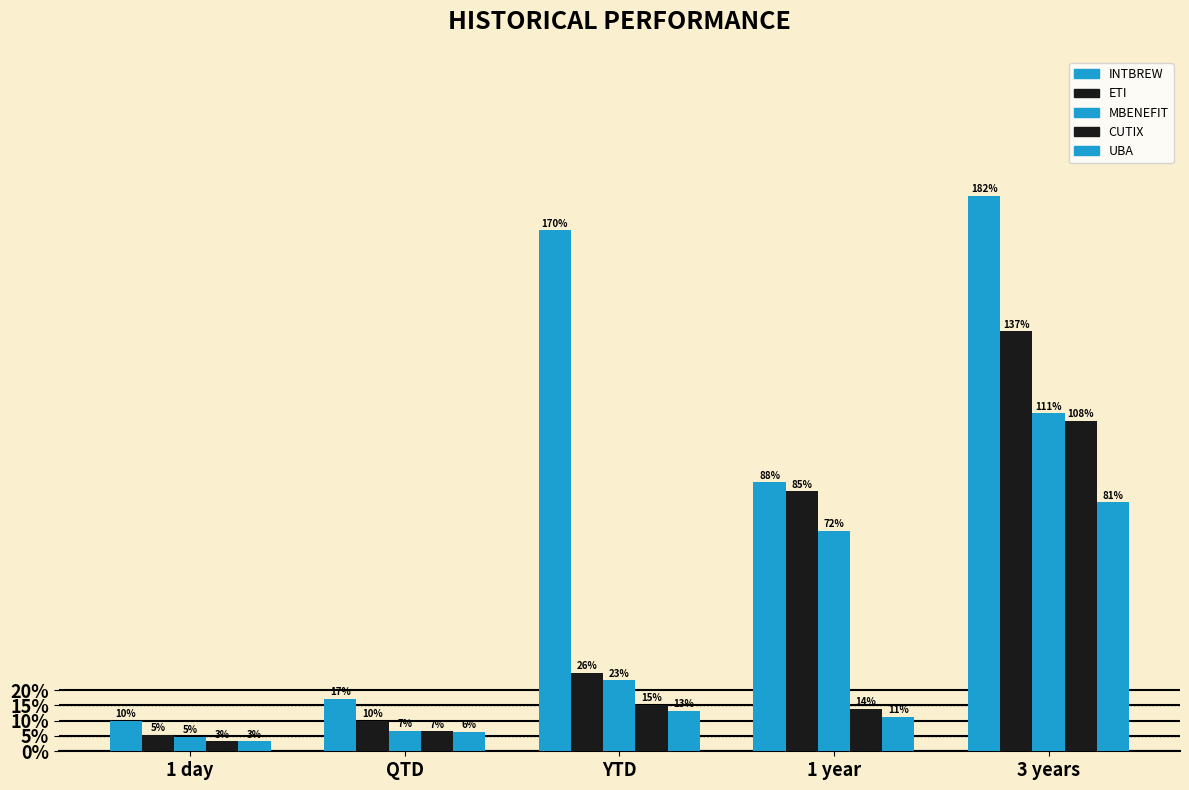

What is the average value of the INTBREW series?

0.9